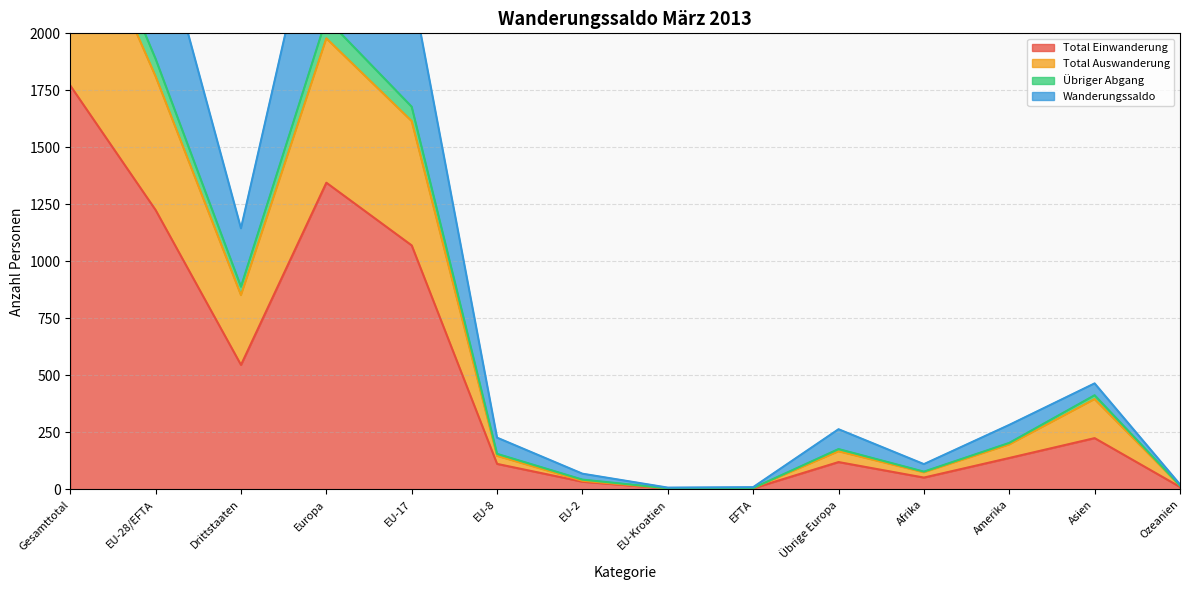

True or false: Wanderungssaldo and Total Auswanderung cross at least once.

False